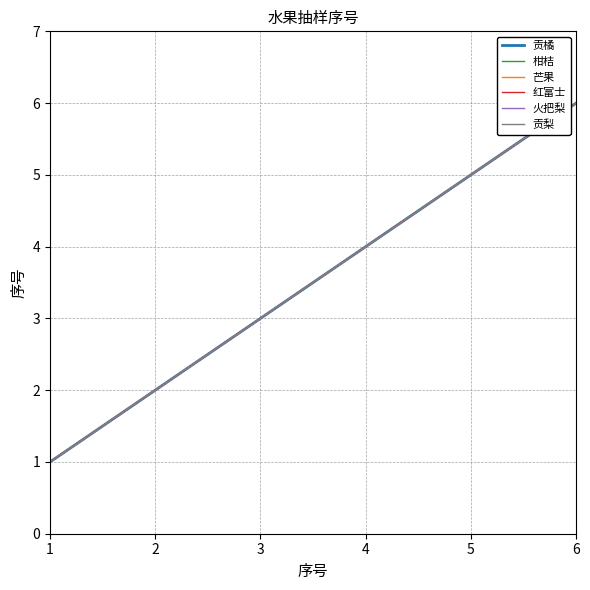

What is the value of the 火把梨 point at the 6th from the left?

6